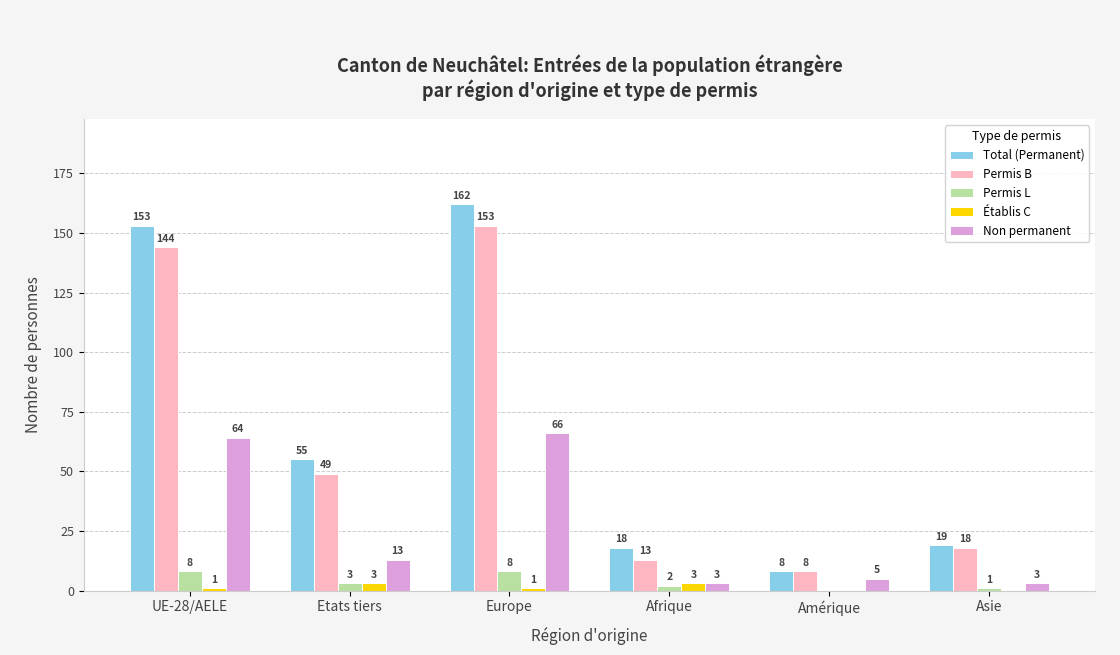

Does the chart contain stacked bars?

No